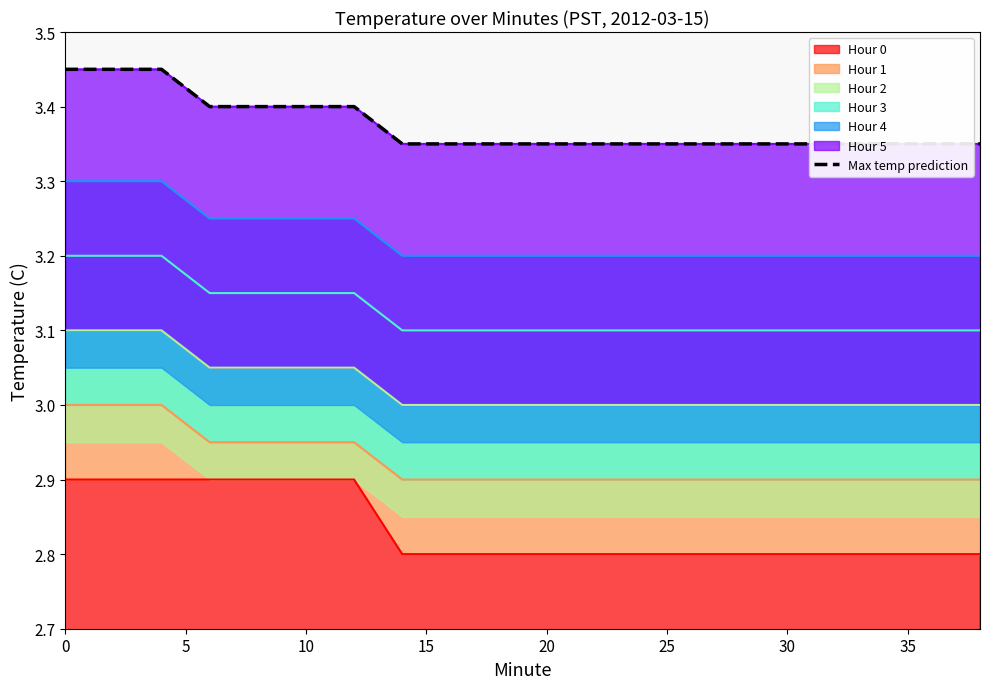

What is the average value?

3.4